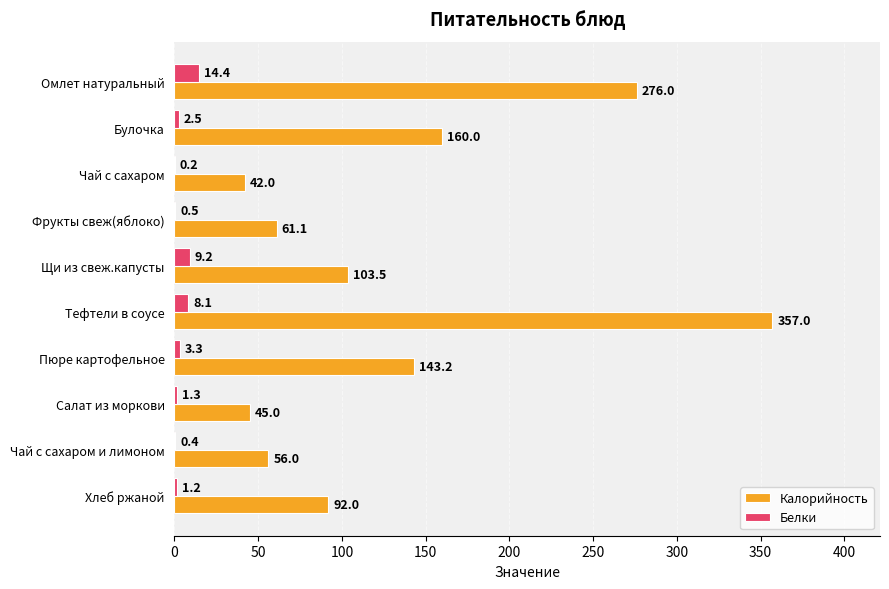

Between Омлет натуральный and Булочка, which series saw the biggest shift?

Калорийность